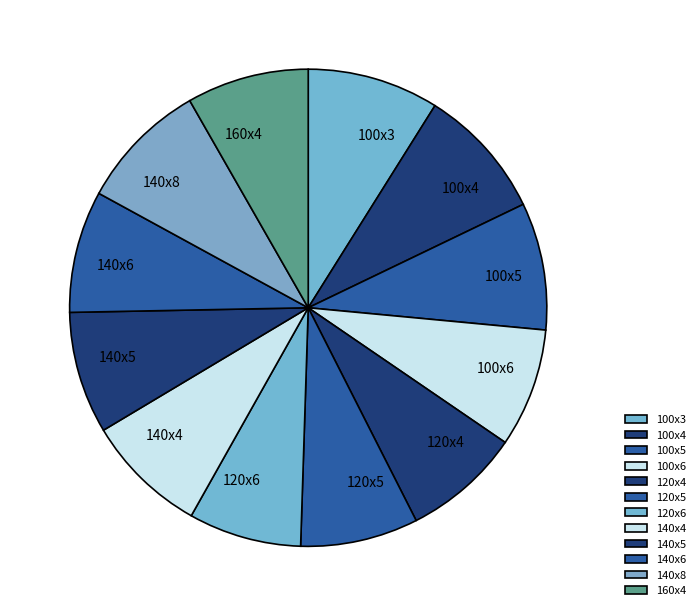

How many slices are in this pie chart?

12